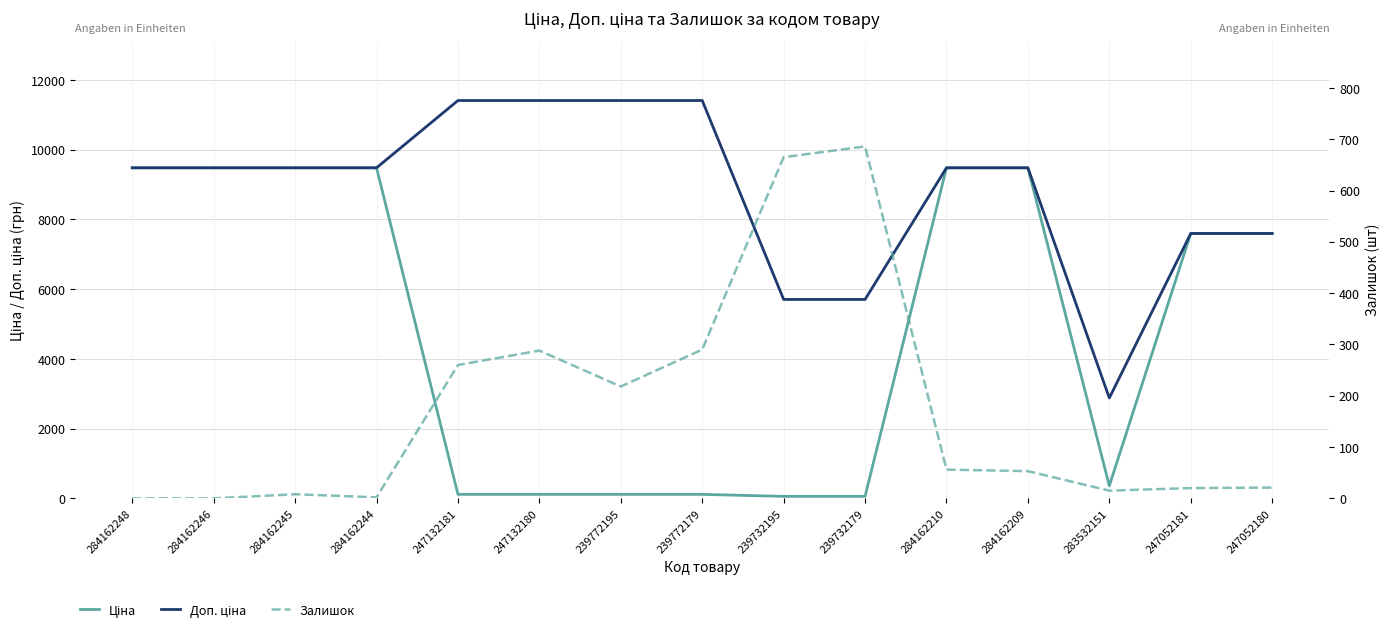

What is the label of the 8th point from the left?

239772179